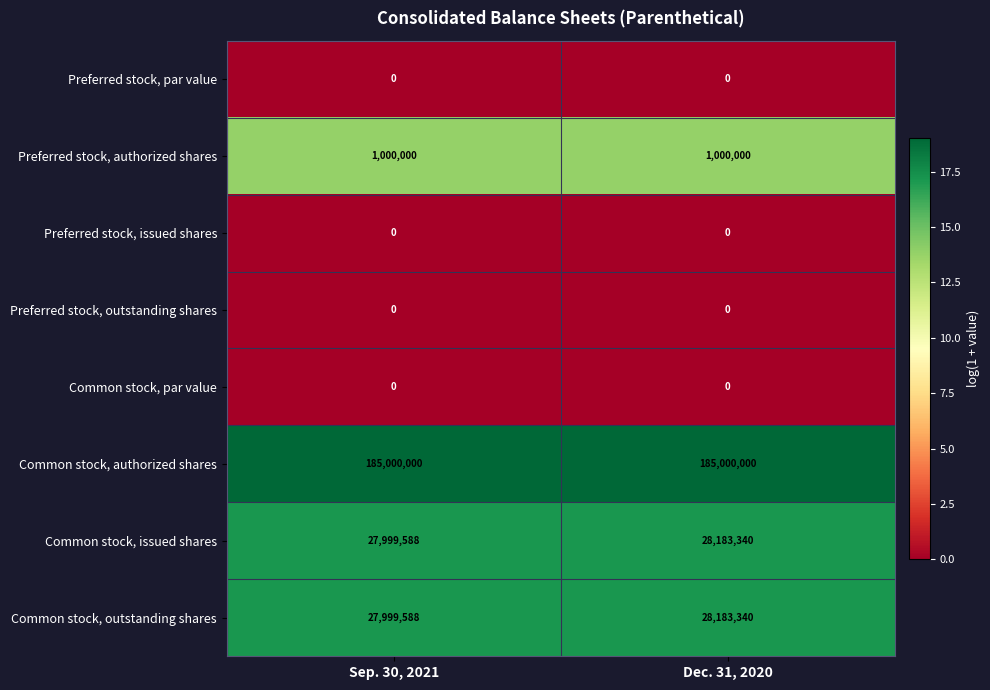

What is the sum of all Common stock, authorized shares values?

370000000